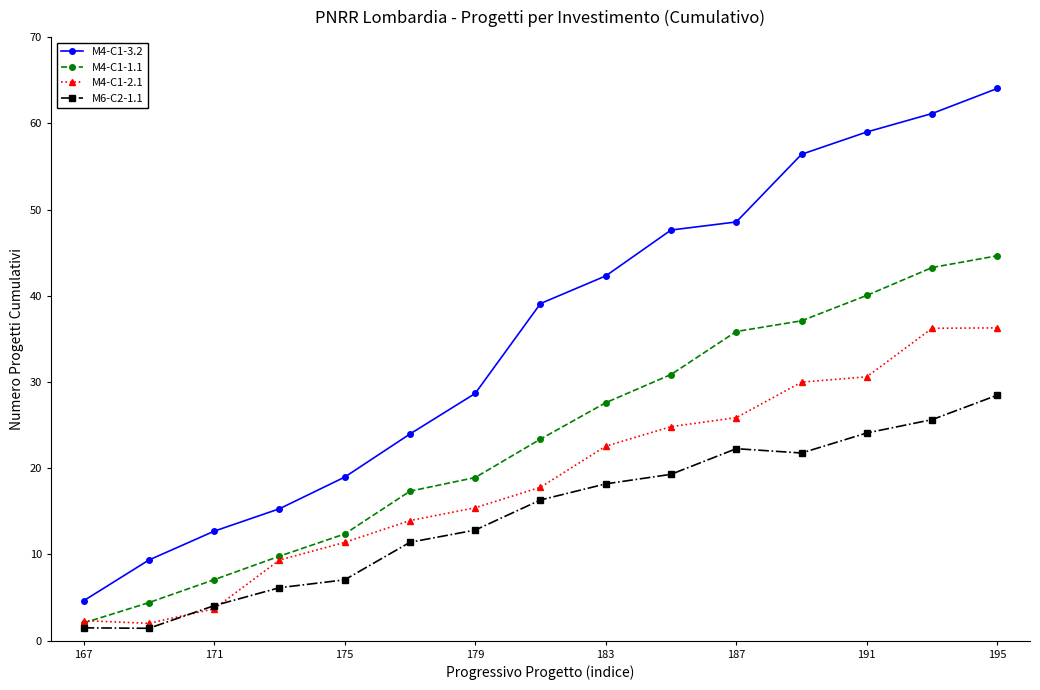

True or false: M4-C1-1.1 has more than 2 points higher than both neighbors.

False